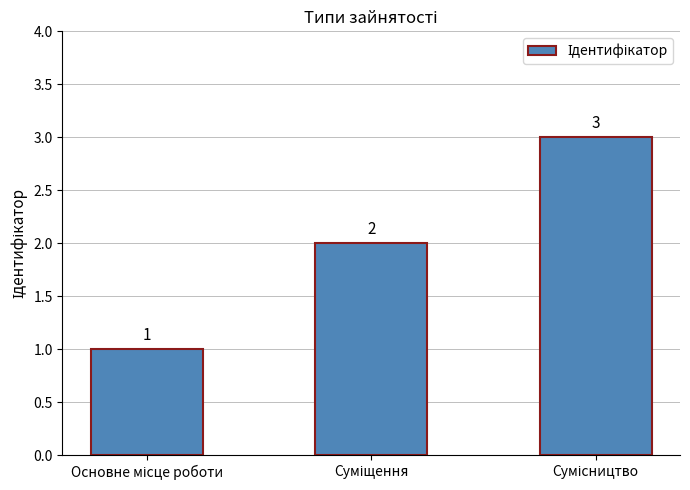

What is the value of the 2nd bar from the left?

2